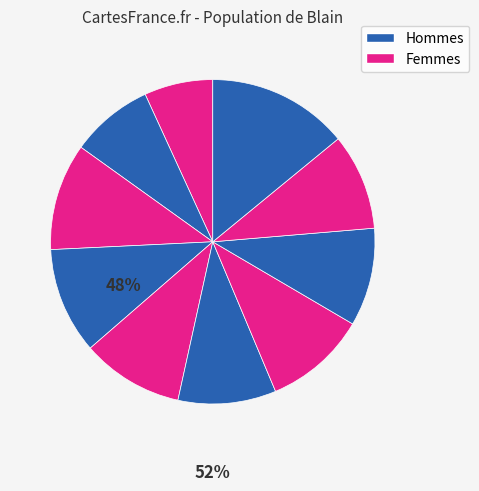

Does any single category account for the majority?

No